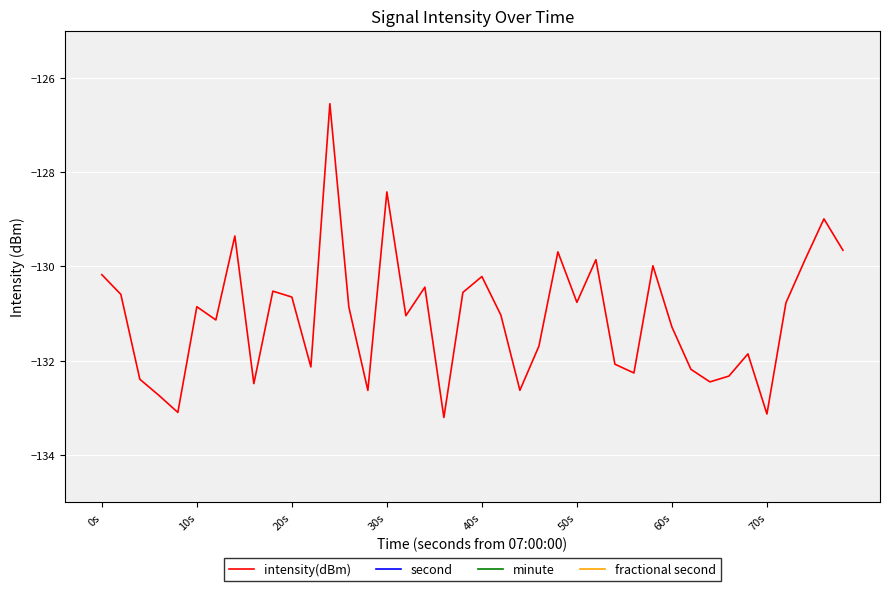

How many times do minute and second cross each other?

2